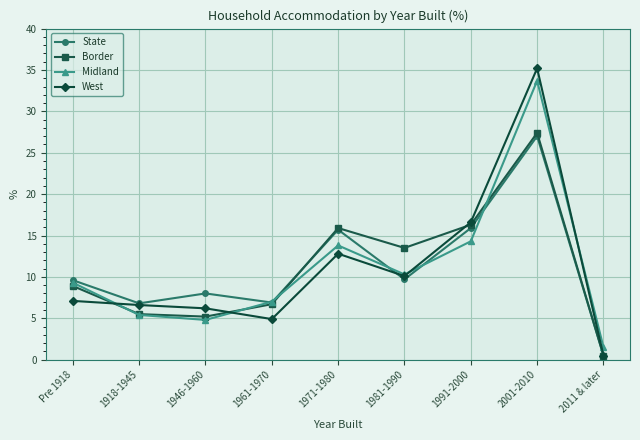

What is the label of the 3rd point from the right?

1991-2000